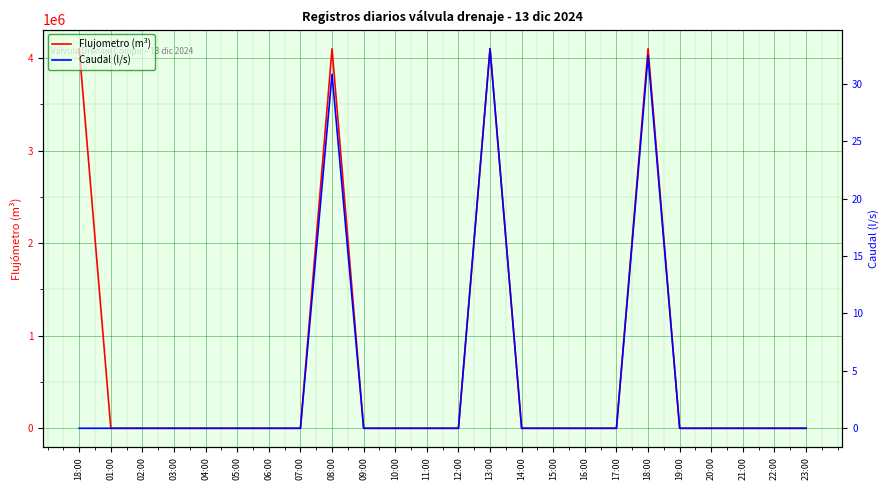

Rank the series by their maximum value, from highest to lowest.

Flujometro (m³), Caudal (l/s)